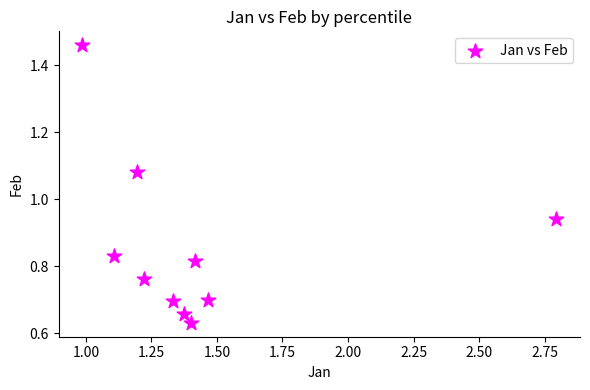

What is the range of X values (max minus min)?

1.8